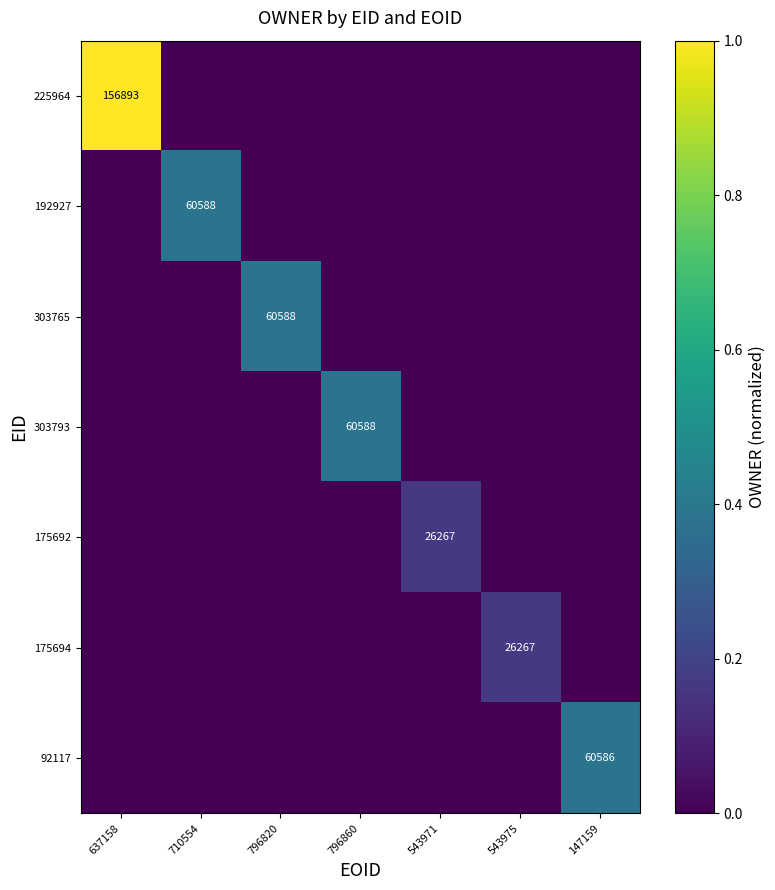

The 92117 series shows 60586 at 147159. True or false?

True